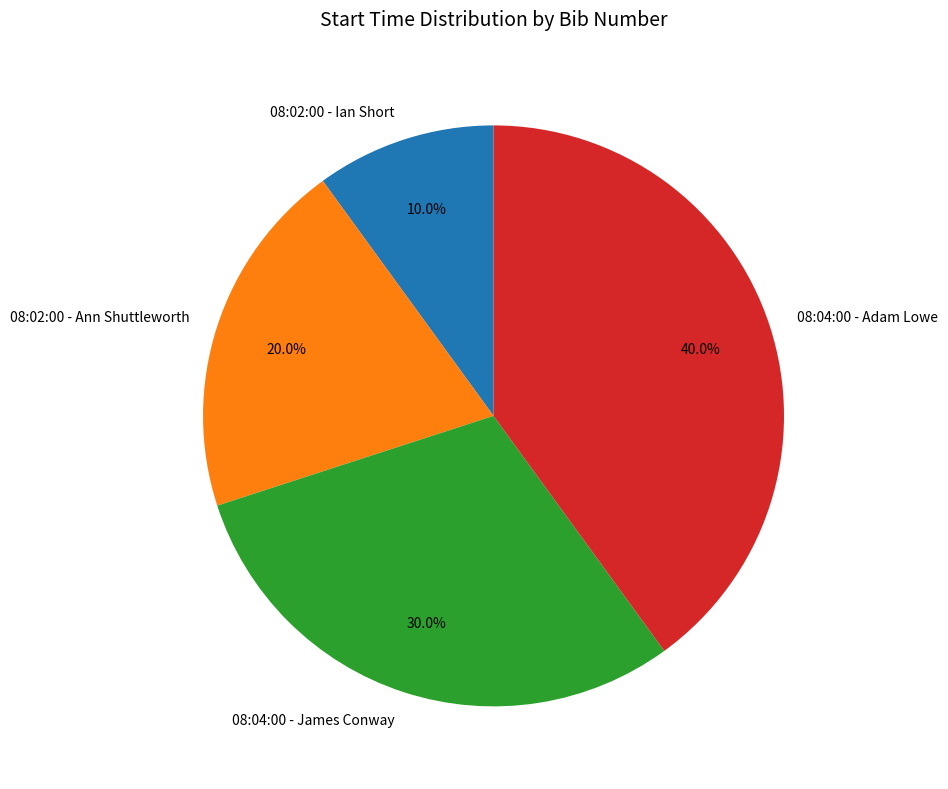

Is 08:04:00 - Adam Lowe the majority of the pie?

No